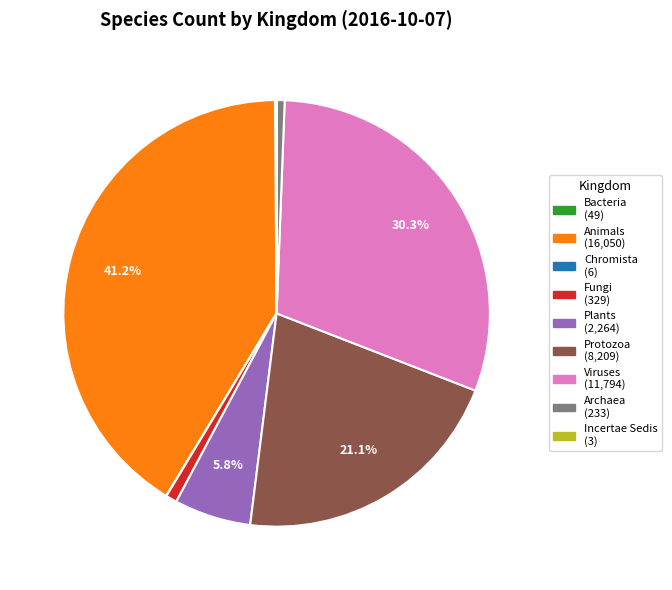

Is there any slice that represents more than half of the pie?

No